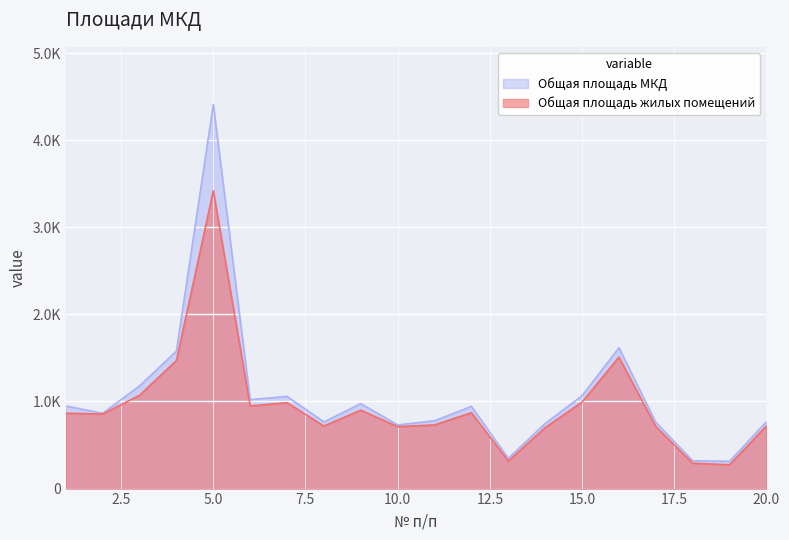

Reading right to left, transcribe all the data shown in this chart.

Общая площадь МКД: 20=767.8	19=313.3	18=319.5	17=760.7	16=1617.0	15=1065.7	14=747.9	13=346.6	12=943.5	11=778.8	10=730.7	9=975.4	8=765.7	7=1058.3	6=1021.0	5=4410.0	4=1578.3	3=1179.0	2=864.8	1=948.2
Общая площадь жилых помещений: 20=719.8	19=273.3	18=291.3	17=712.7	16=1509.0	15=993.7	14=699.9	13=316.6	12=871.5	11=730.8	10=711.2	9=900.4	8=717.7	7=986.3	6=949.0	5=3419.4	4=1470.3	3=1071.0	2=856.3	1=865.2